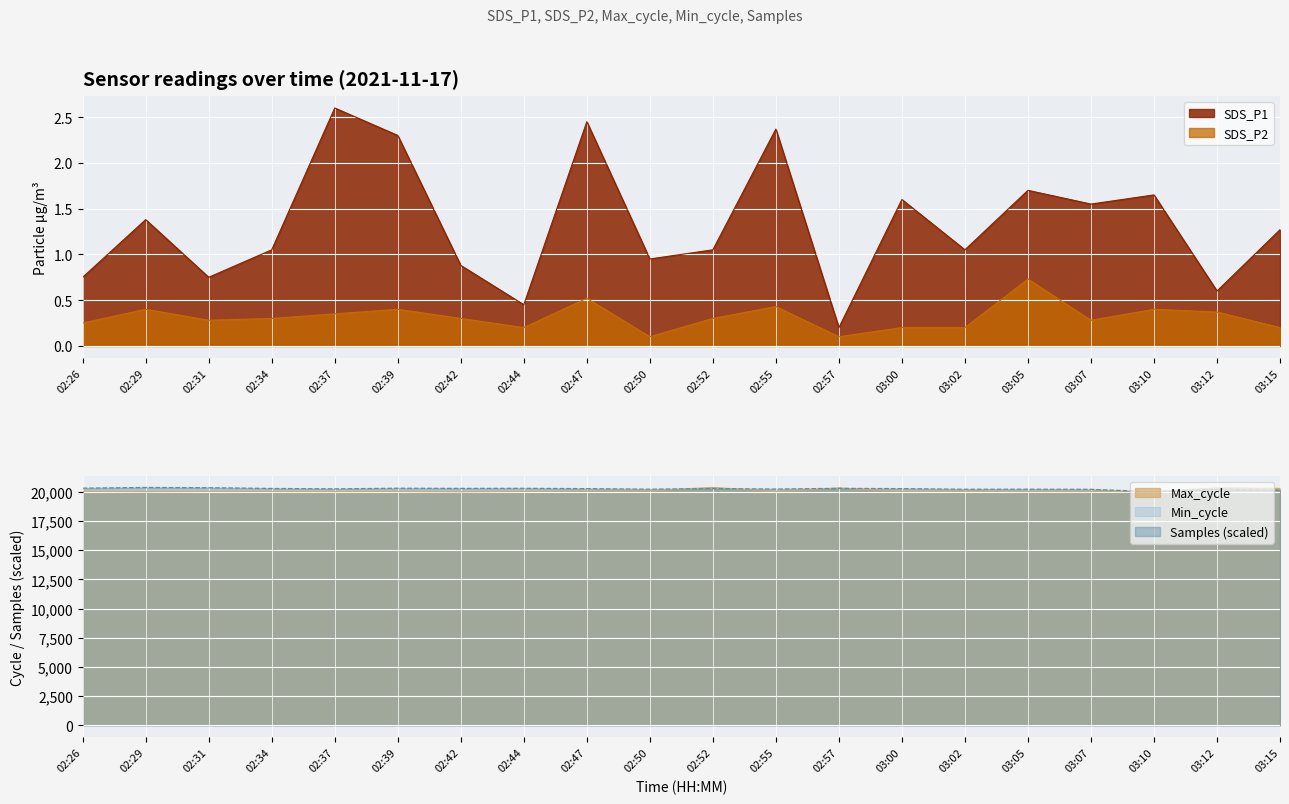

At which category does the chart reach its minimum across all series?

02:50